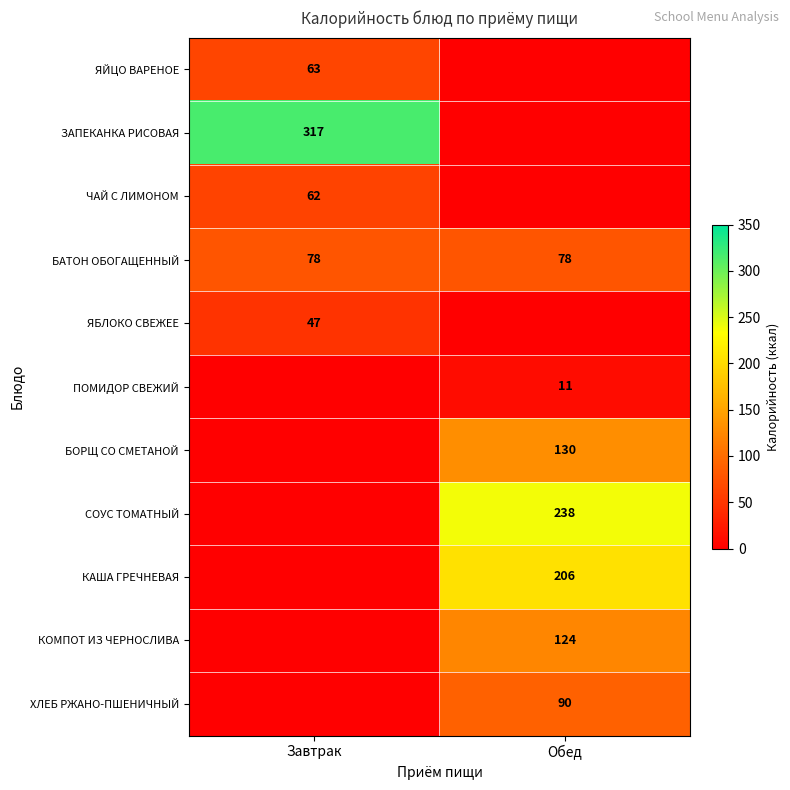

What is the highest value of the БАТОН ОБОГАЩЕННЫЙ series?

78